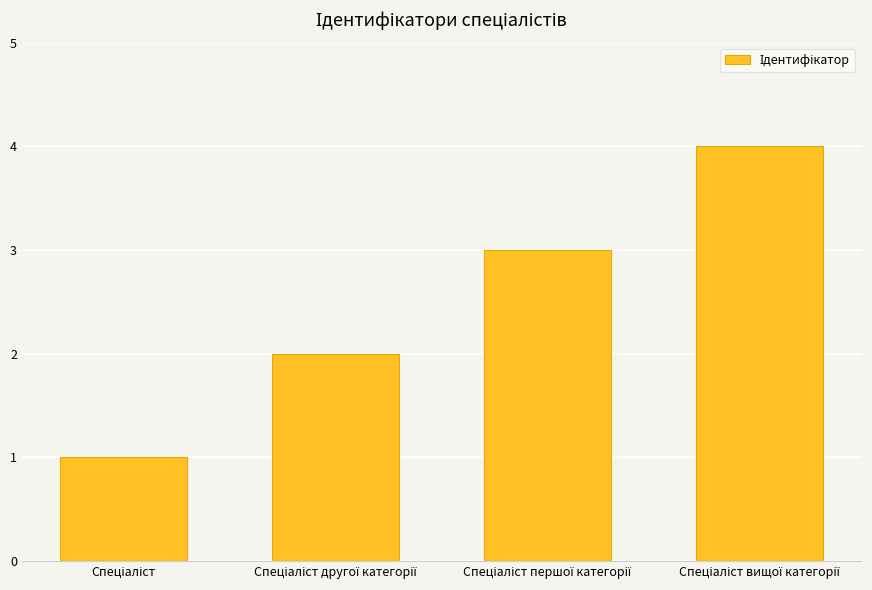

What is the sum of all values?

10